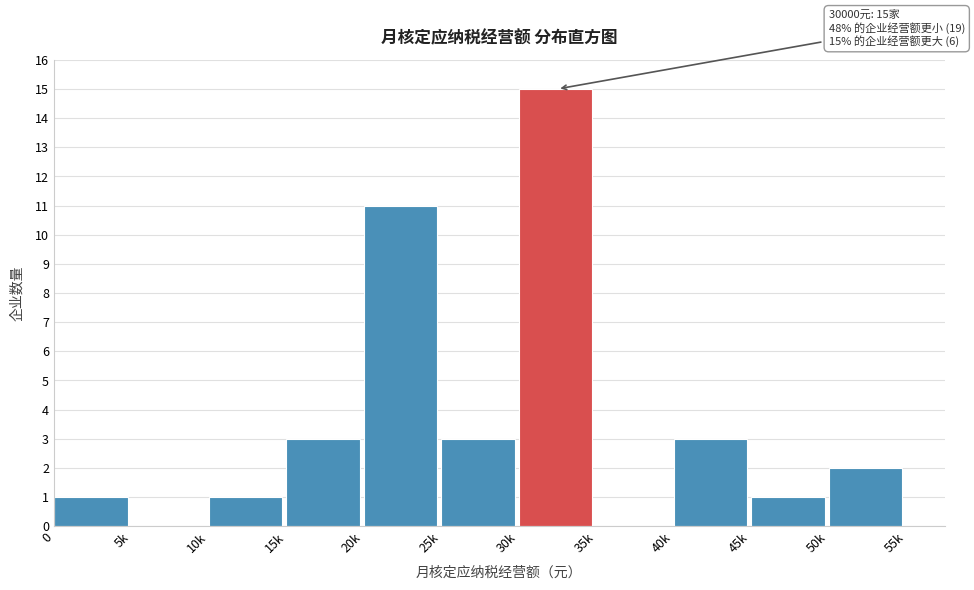

Reading left to right, extract all data points from this chart.

0=1	5k=0	10k=1	15k=3	20k=11	25k=3	30k=15	35k=0	40k=3	45k=1	50k=2